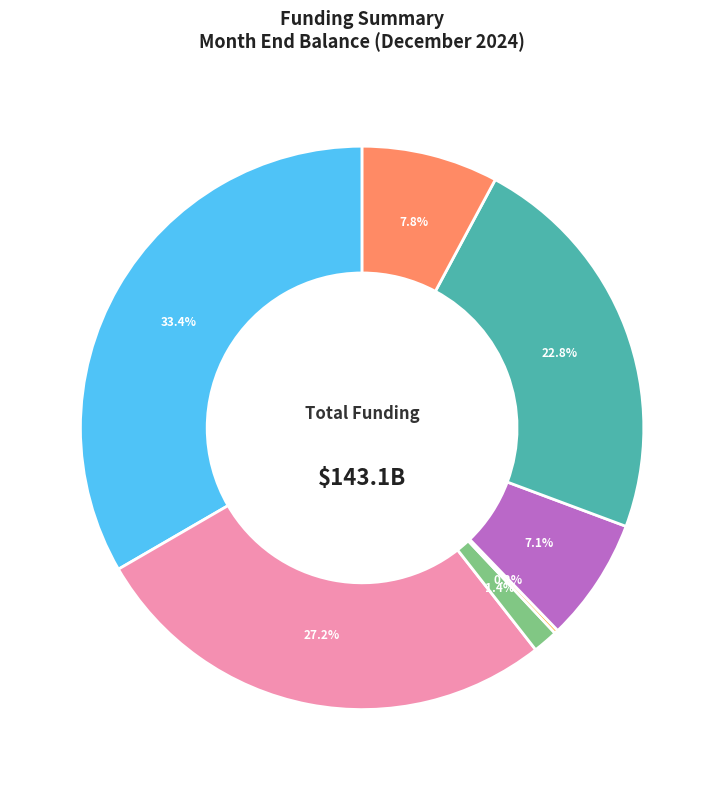

Is there a majority slice in this chart?

No